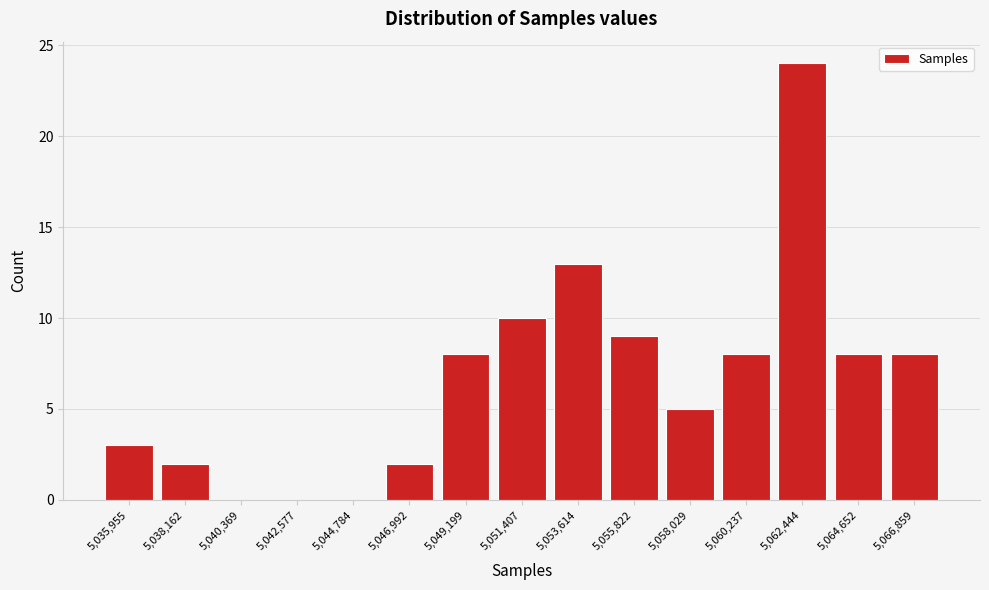

Reading left to right, extract all data points from this chart.

5,035,955=3	5,038,162=2	5,040,369=0	5,042,577=0	5,044,784=0	5,046,992=2	5,049,199=8	5,051,407=10	5,053,614=13	5,055,822=9	5,058,029=5	5,060,237=8	5,062,444=24	5,064,652=8	5,066,859=8